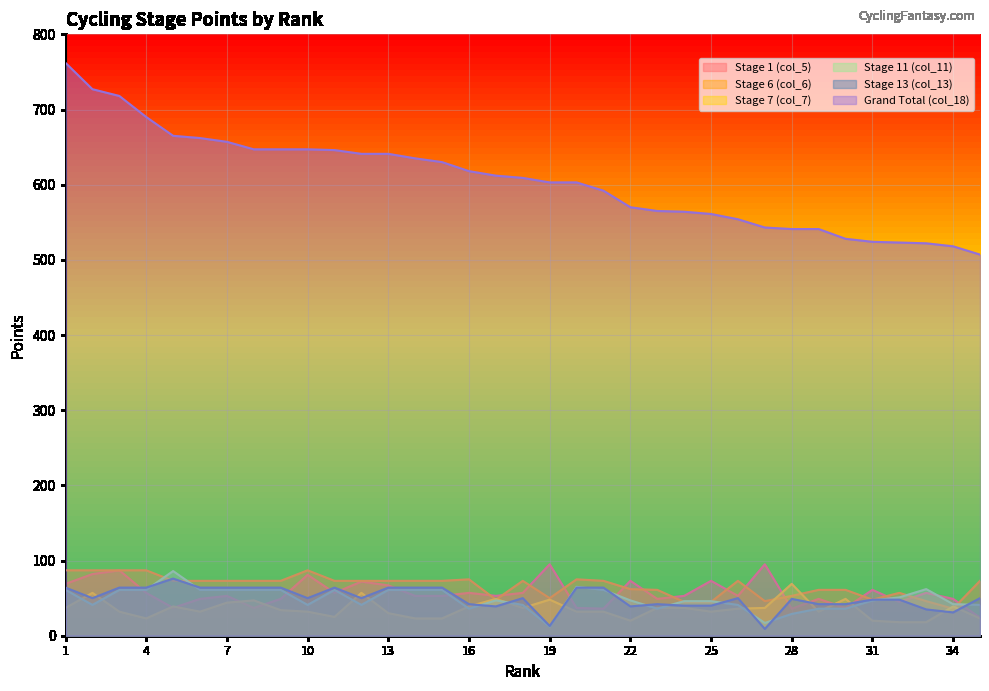

List the series in order of their peak value, highest first.

Grand Total (col_18), Stage 1 (col_5), Stage 6 (col_6), Stage 11 (col_11), Stage 13 (col_13), Stage 7 (col_7)